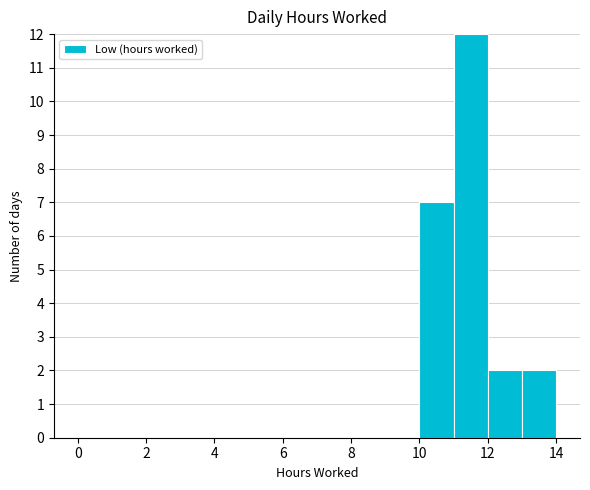

Over which range of the x-axis is the bar tallest?

11 to 12